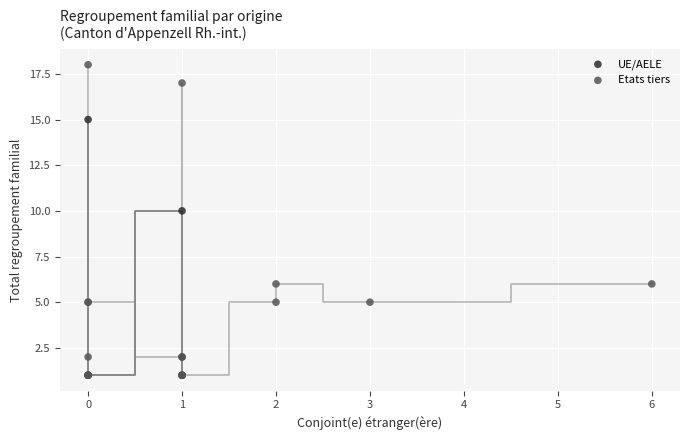

Which series contains the highest Y value?

Etats tiers